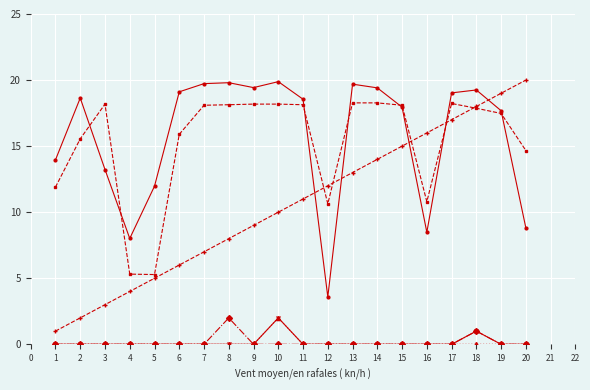

What is the difference between the highest and lowest values at 15?

18.1